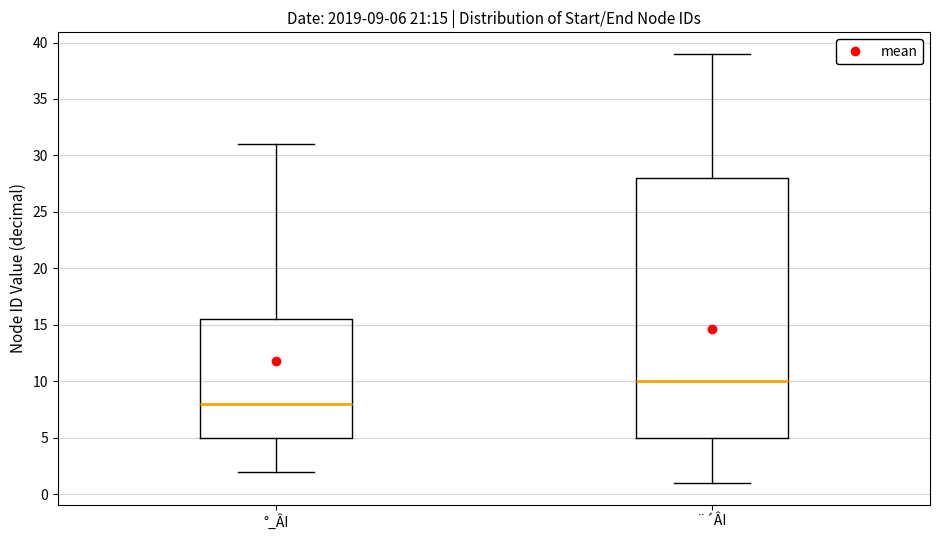

Which box has the highest median line?

¨´ÂI